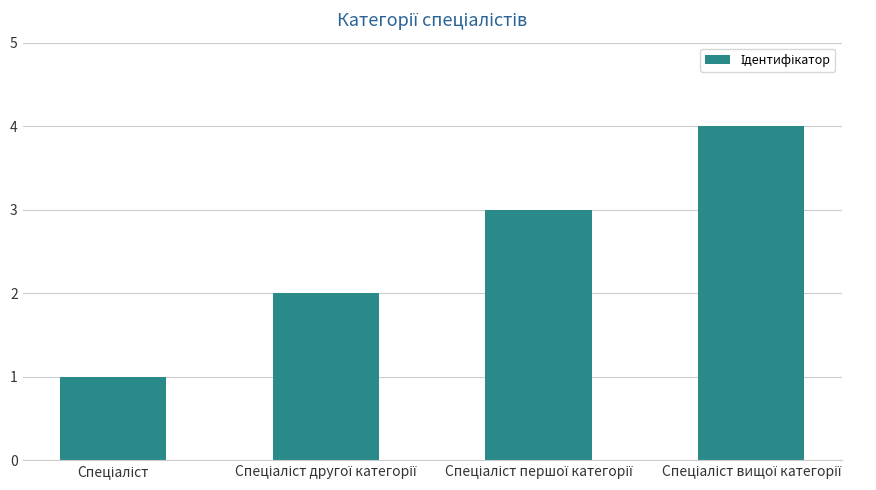

What is the smallest value displayed?

1